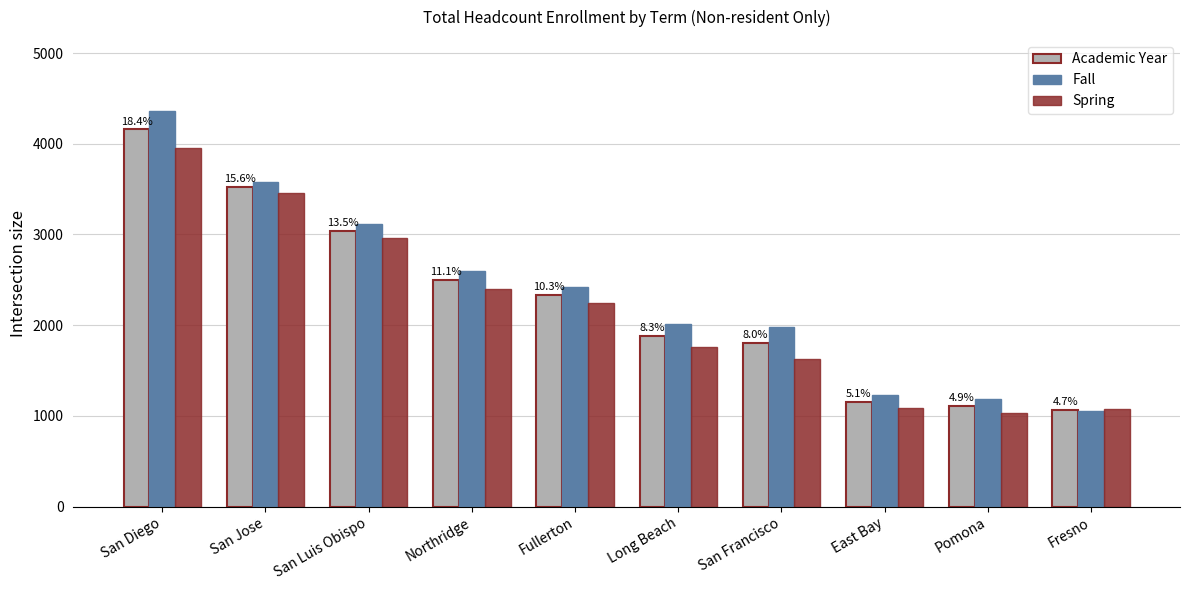

What is the minimum value shown in the chart?

1036.0